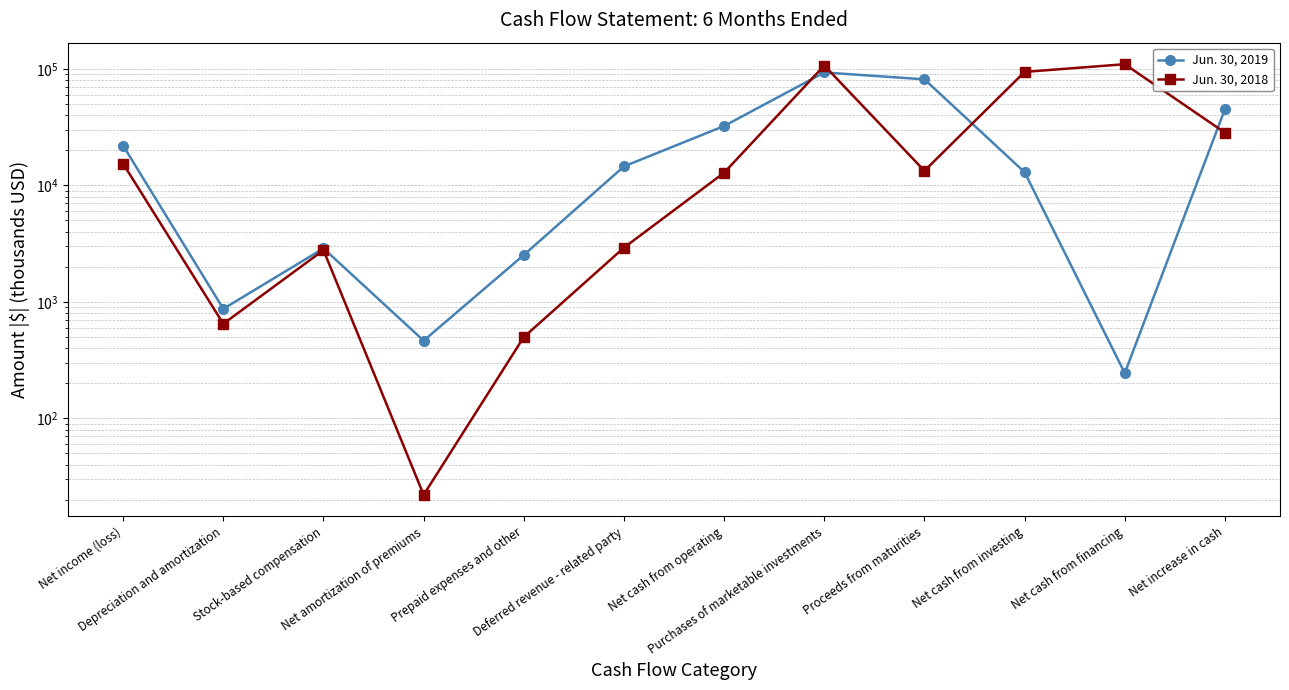

Rank the series by their average value, from highest to lowest.

Jun. 30, 2018, Jun. 30, 2019